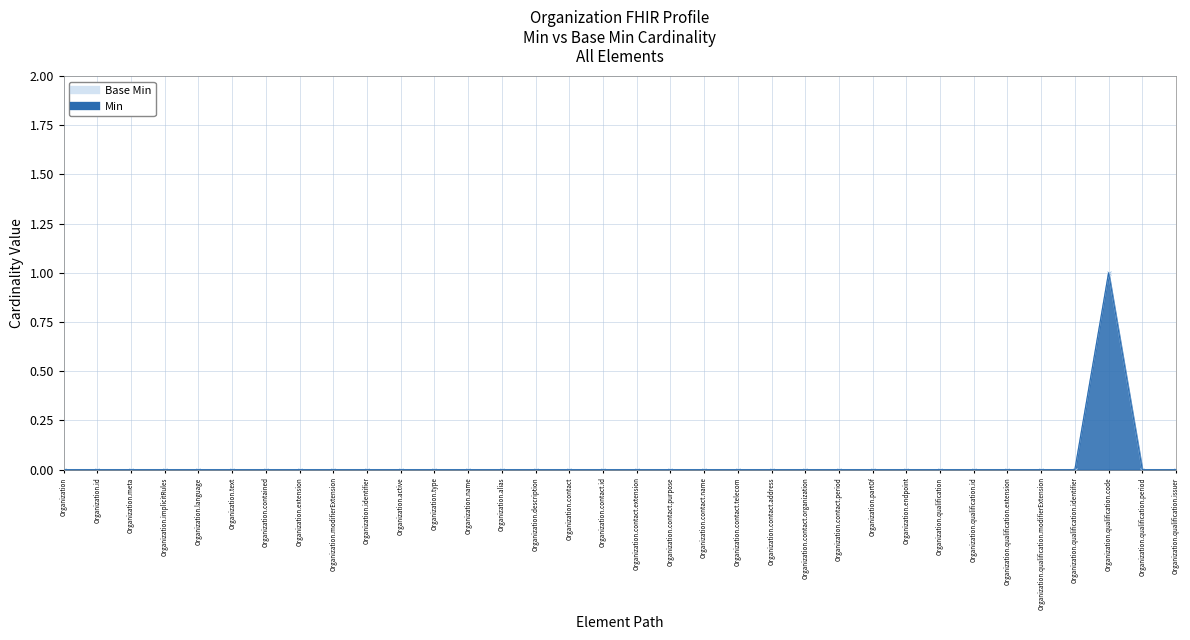

Count the Base Min values in the range 0 to 1.

34